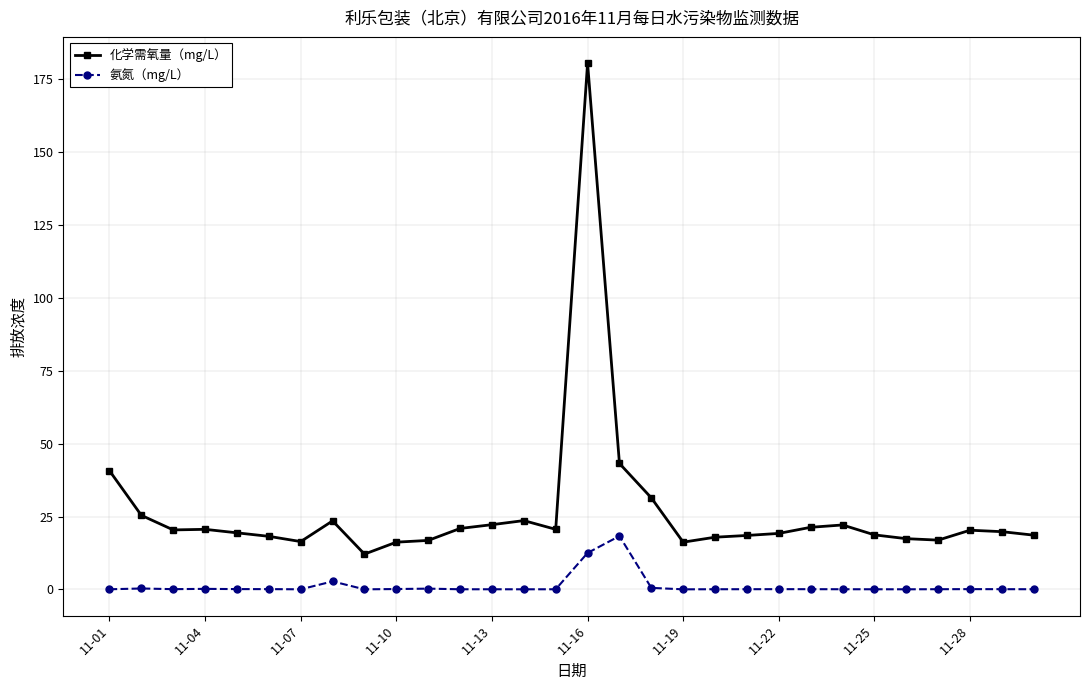

Which series has the widest spread of values?

化学需氧量（mg/L）